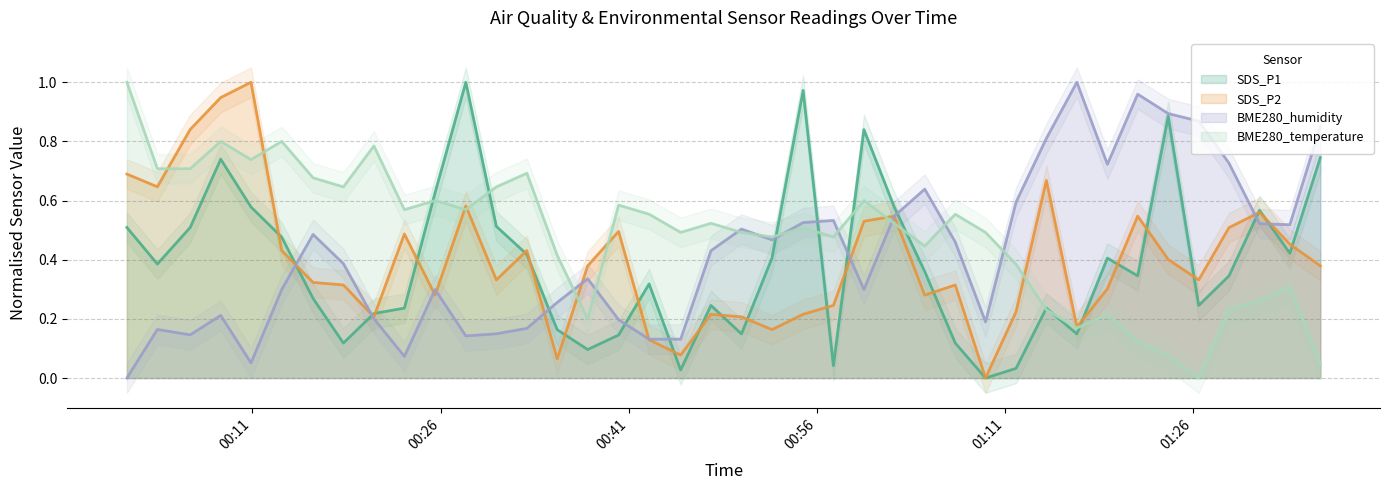

Does the chart display data point markers on the line(s)?

No